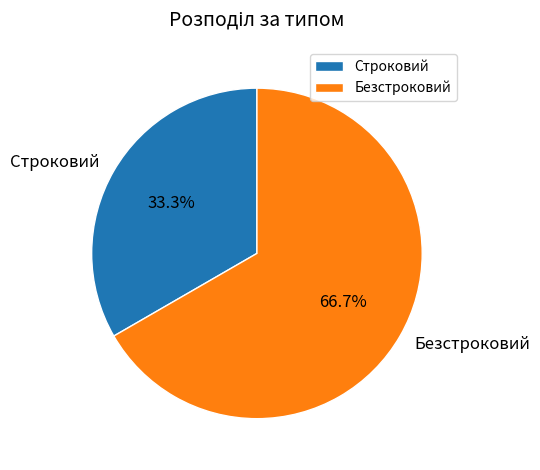

How many slices are in this pie chart?

2